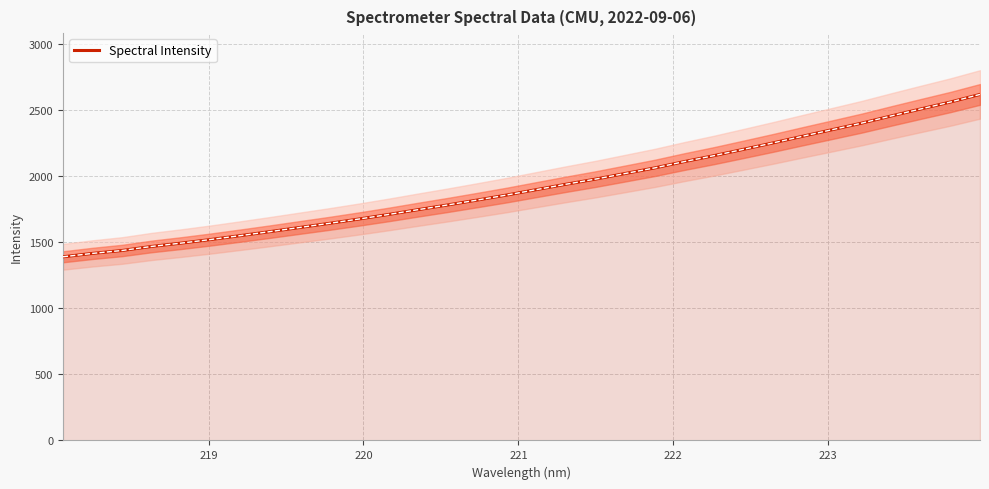

What is the highest value of the Spectral Intensity series?

2615.7